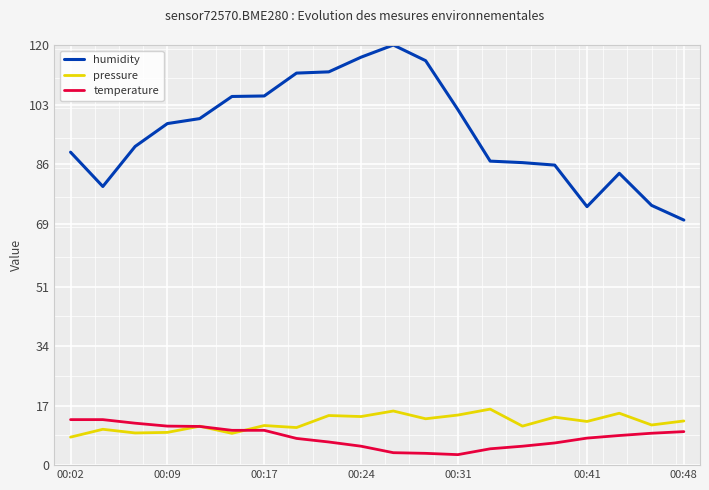

True or false: pressure and humidity cross at least once.

False